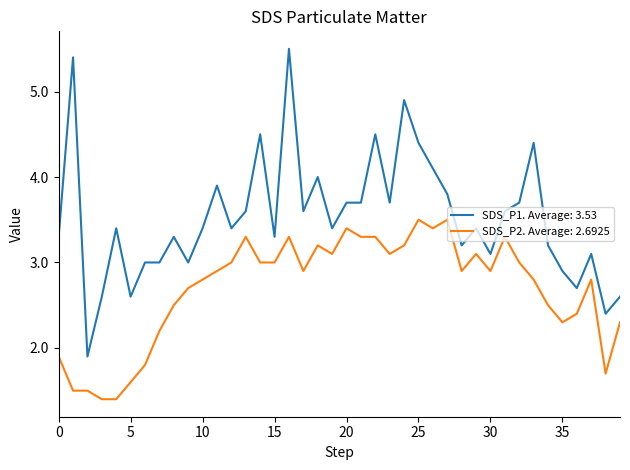

Which series has the largest total across all categories?

SDS_P1. Average: 3.53